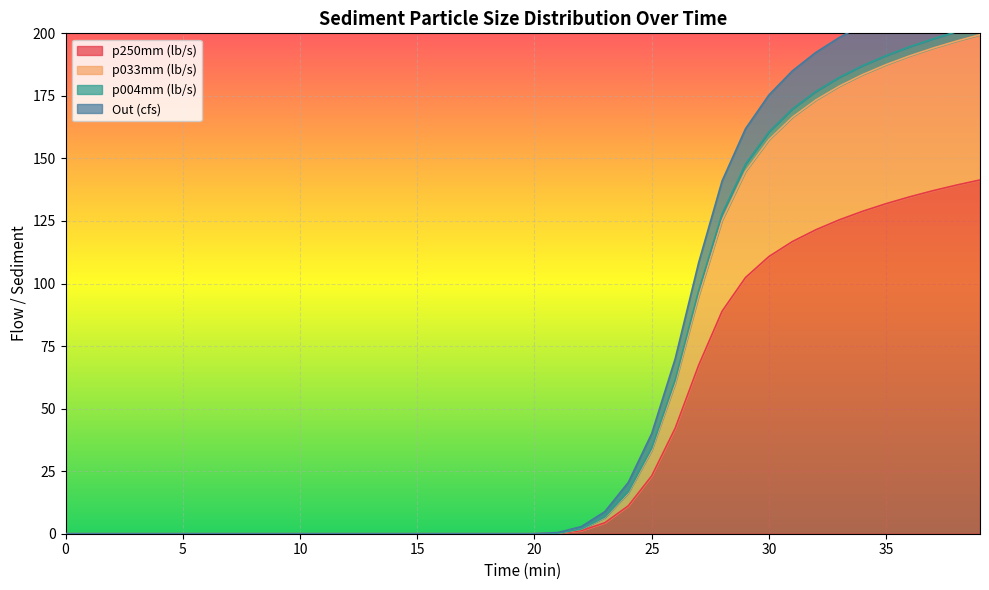

True or false: p004mm and p033mm intersect in this chart.

False